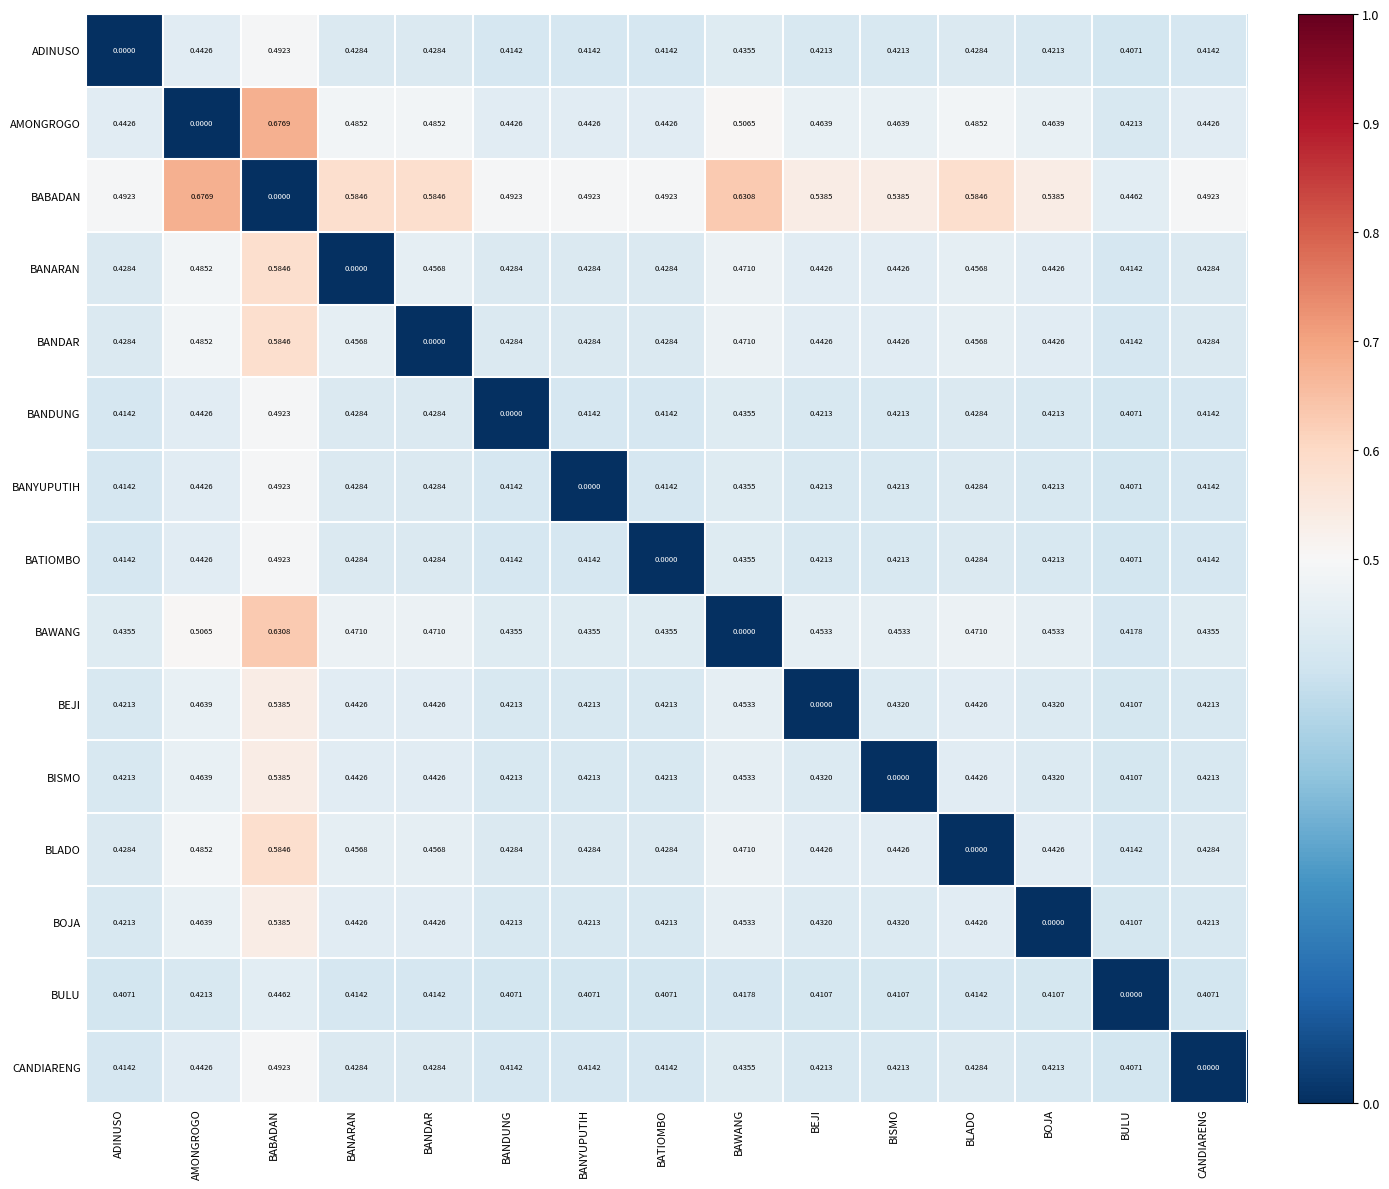

At which category is the sum across all series the highest?

BABADAN